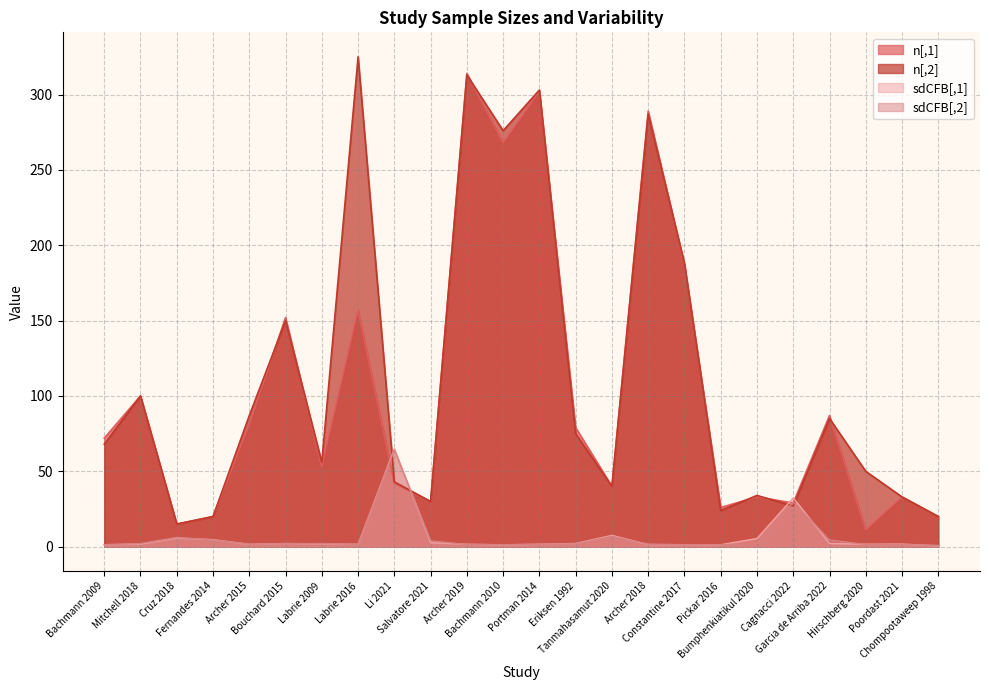

Reading left to right, what are all the values shown in this chart?

n[,2]: Bachmann 2009=68.0	Mitchell 2018=100.0	Cruz 2018=15.0	Fernandes 2014=20.0	Archer 2015=87.0	Bouchard 2015=150.0	Labrie 2009=56.0	Labrie 2016=325.0	Li 2021=43.0	Salvatore 2021=30.0	Archer 2019=313.0	Bachmann 2010=276.0	Portman 2014=303.0	Eriksen 1992=75.0	Tanmahasamut 2020=40.0	Archer 2018=287.0	Constantine 2017=188.0	Pickar 2016=24.0	Bumphenkiatikul 2020=34.0	Cagnacci 2022=27.0	Garcia de Arriba 2022=85.0	Hirschberg 2020=50.0	Poordast 2021=33.0	Chompootaweep 1998=20.0
n[,1]: Bachmann 2009=72.0	Mitchell 2018=100.0	Cruz 2018=15.0	Fernandes 2014=20.0	Archer 2015=81.0	Bouchard 2015=152.0	Labrie 2009=53.0	Labrie 2016=157.0	Li 2021=42.0	Salvatore 2021=30.0	Archer 2019=314.0	Bachmann 2010=268.0	Portman 2014=302.0	Eriksen 1992=79.0	Tanmahasamut 2020=40.0	Archer 2018=289.0	Constantine 2017=187.0	Pickar 2016=26.0	Bumphenkiatikul 2020=33.0	Cagnacci 2022=29.0	Garcia de Arriba 2022=87.0	Hirschberg 2020=11.0	Poordast 2021=33.0	Chompootaweep 1998=20.0
sdCFB[,2]: Bachmann 2009=1.3	Mitchell 2018=2.1	Cruz 2018=6.1	Fernandes 2014=4.5	Archer 2015=1.7	Bouchard 2015=1.9	Labrie 2009=2.1	Labrie 2016=1.5	Li 2021=64.2	Salvatore 2021=3.8	Archer 2019=1.5	Bachmann 2010=1.3	Portman 2014=1.6	Eriksen 1992=1.9	Tanmahasamut 2020=6.9	Archer 2018=1.6	Constantine 2017=1.3	Pickar 2016=1.3	Bumphenkiatikul 2020=2.0	Cagnacci 2022=29.8	Garcia de Arriba 2022=4.4	Hirschberg 2020=1.5	Poordast 2021=1.4	Chompootaweep 1998=0.9
sdCFB[,1]: Bachmann 2009=1.3	Mitchell 2018=1.7	Cruz 2018=5.7	Fernandes 2014=4.7	Archer 2015=1.6	Bouchard 2015=2.1	Labrie 2009=1.8	Labrie 2016=1.6	Li 2021=65.0	Salvatore 2021=2.7	Archer 2019=1.6	Bachmann 2010=1.2	Portman 2014=1.6	Eriksen 1992=2.1	Tanmahasamut 2020=7.5	Archer 2018=1.4	Constantine 2017=1.3	Pickar 2016=1.3	Bumphenkiatikul 2020=5.5	Cagnacci 2022=32.3	Garcia de Arriba 2022=2.1	Hirschberg 2020=1.6	Poordast 2021=1.7	Chompootaweep 1998=0.5